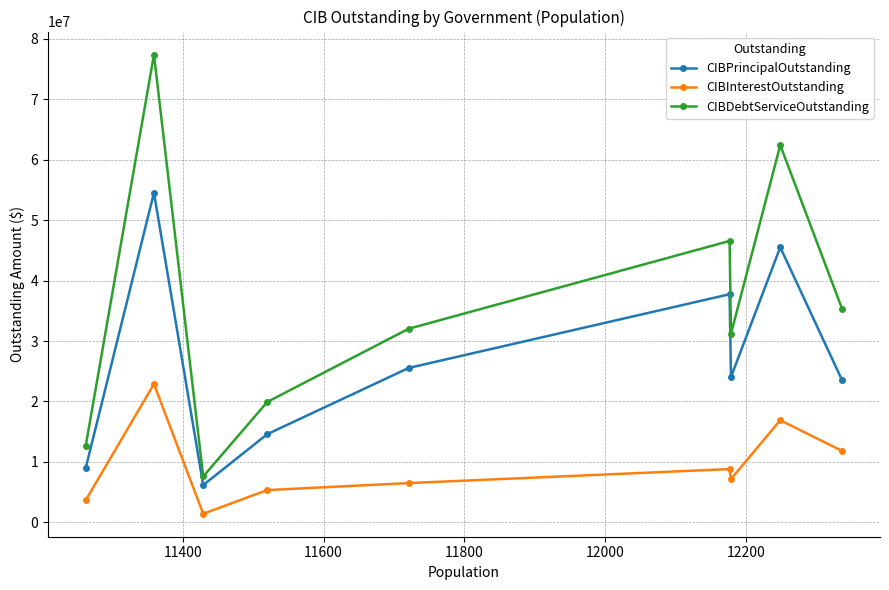

Which series has the widest spread of values?

CIBDebtServiceOutstanding